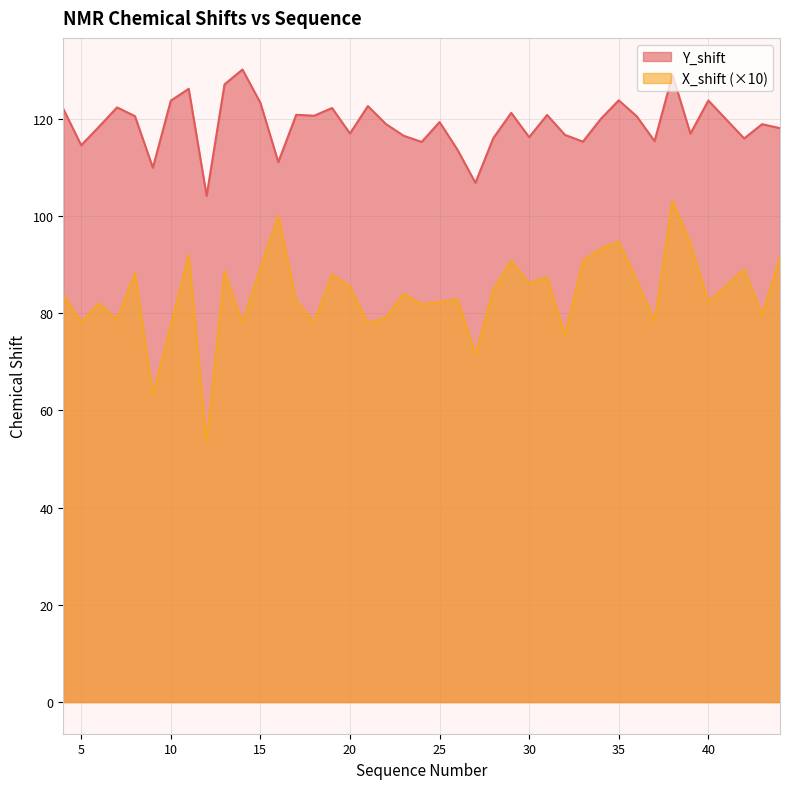

What is the difference between the maximum and minimum values in the X_shift series?

49.6